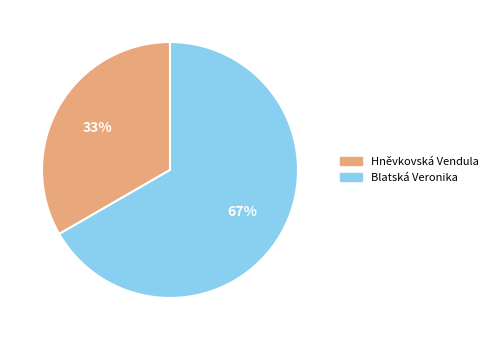

Does any single category account for the majority?

Yes